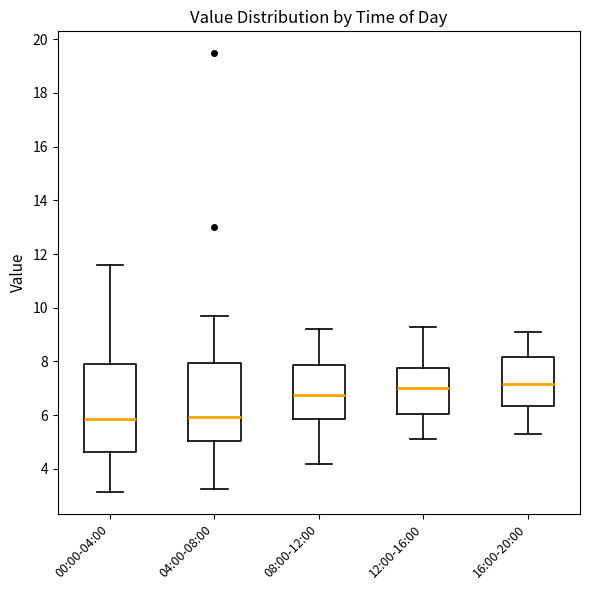

Reading left to right, read every box against the y-axis: the position of its median line, the range the box covers, and the ends of its whiskers. The values are not printed on the chart, so give them approximately, as read against the axis.

00:00-04:00: median 5.8, box 4.6 to 8.0, whiskers 3.2 to 11.6
04:00-08:00: median 6.0, box 5.0 to 8.0, whiskers 3.2 to 9.8
08:00-12:00: median 6.8, box 5.8 to 7.8, whiskers 4.2 to 9.2
12:00-16:00: median 7.0, box 6.0 to 7.8, whiskers 5.2 to 9.4
16:00-20:00: median 7.2, box 6.4 to 8.2, whiskers 5.4 to 9.2